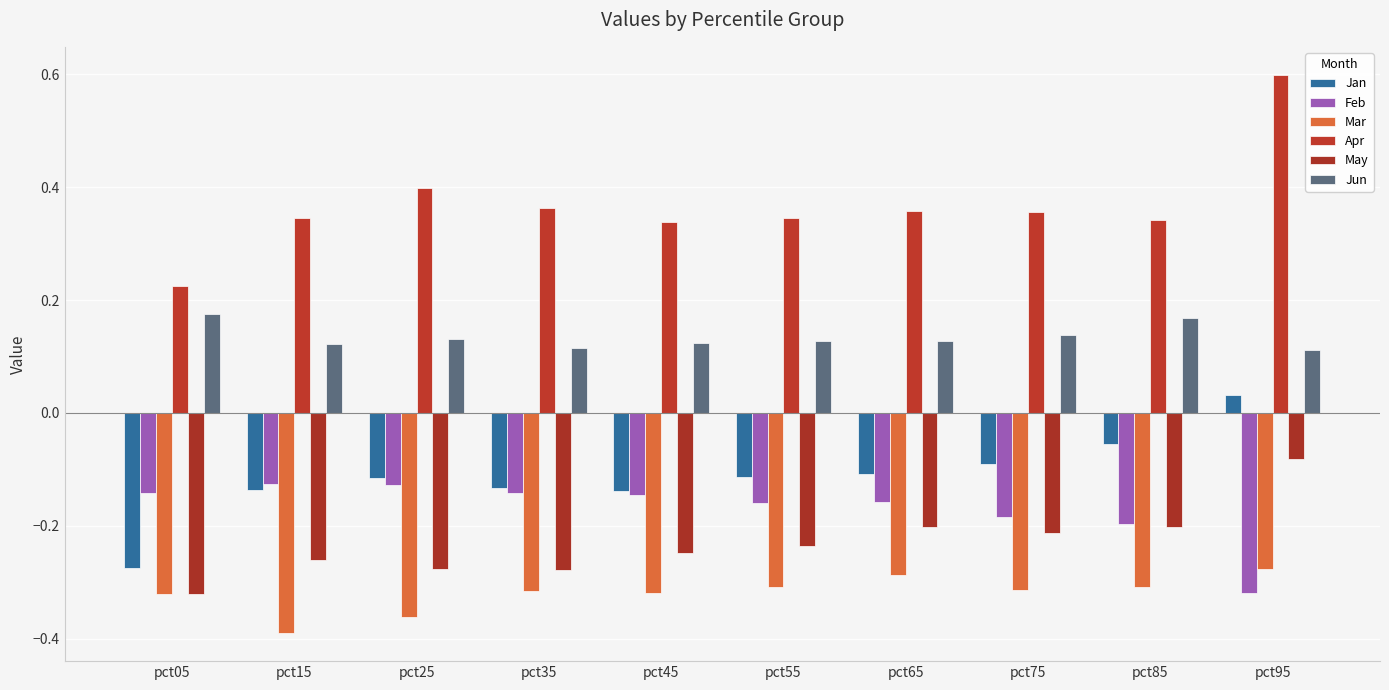

How many bars are there in each group?

6